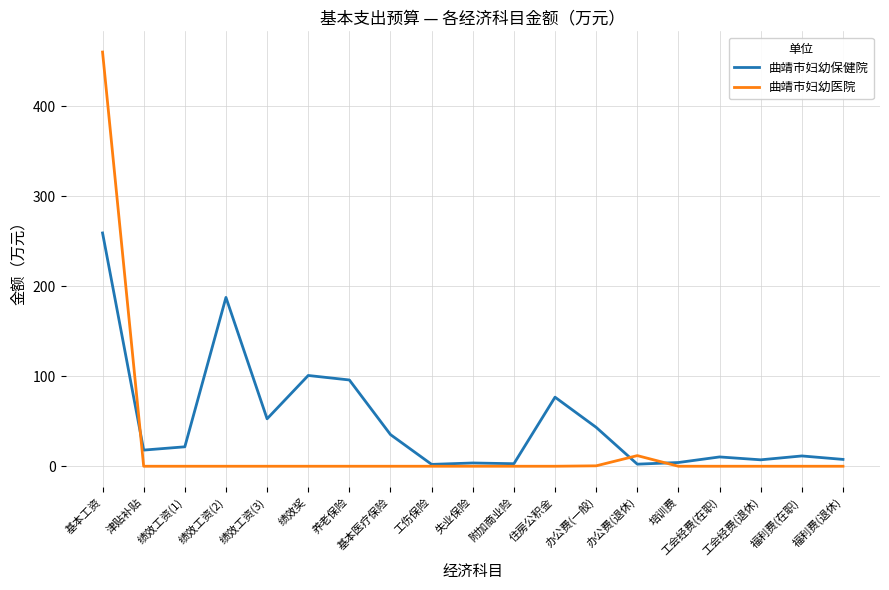

What is the sum of all 曲靖市妇幼保健院 values?

941.9